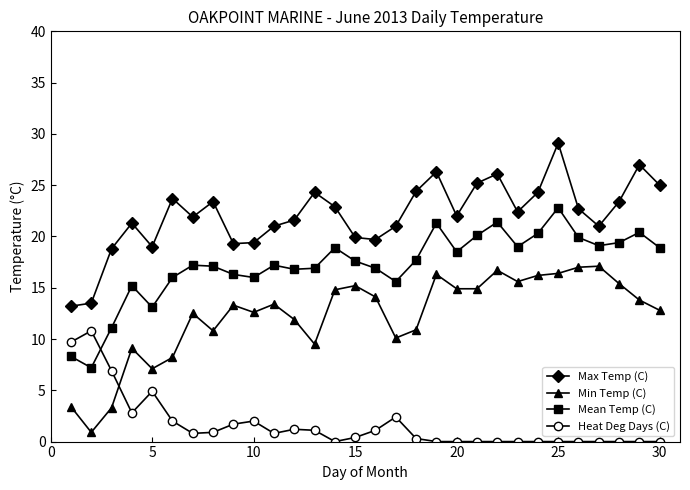

What is the difference between the maximum and minimum values in the Max Temp (C) series?

15.9